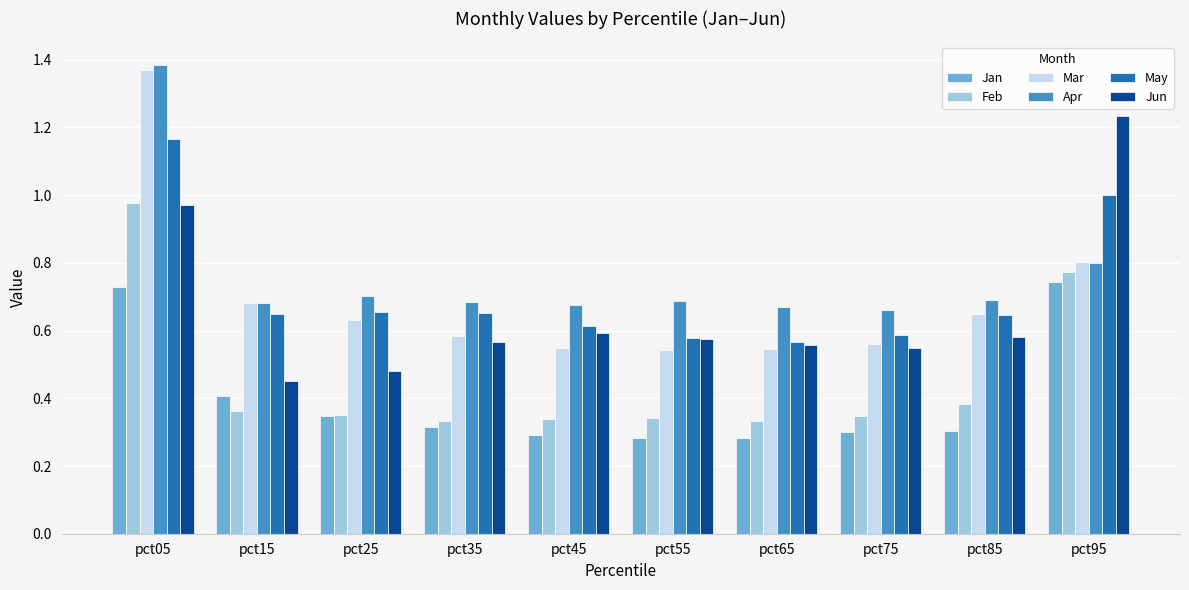

Between pct05 and pct75, which series saw the biggest shift?

Mar